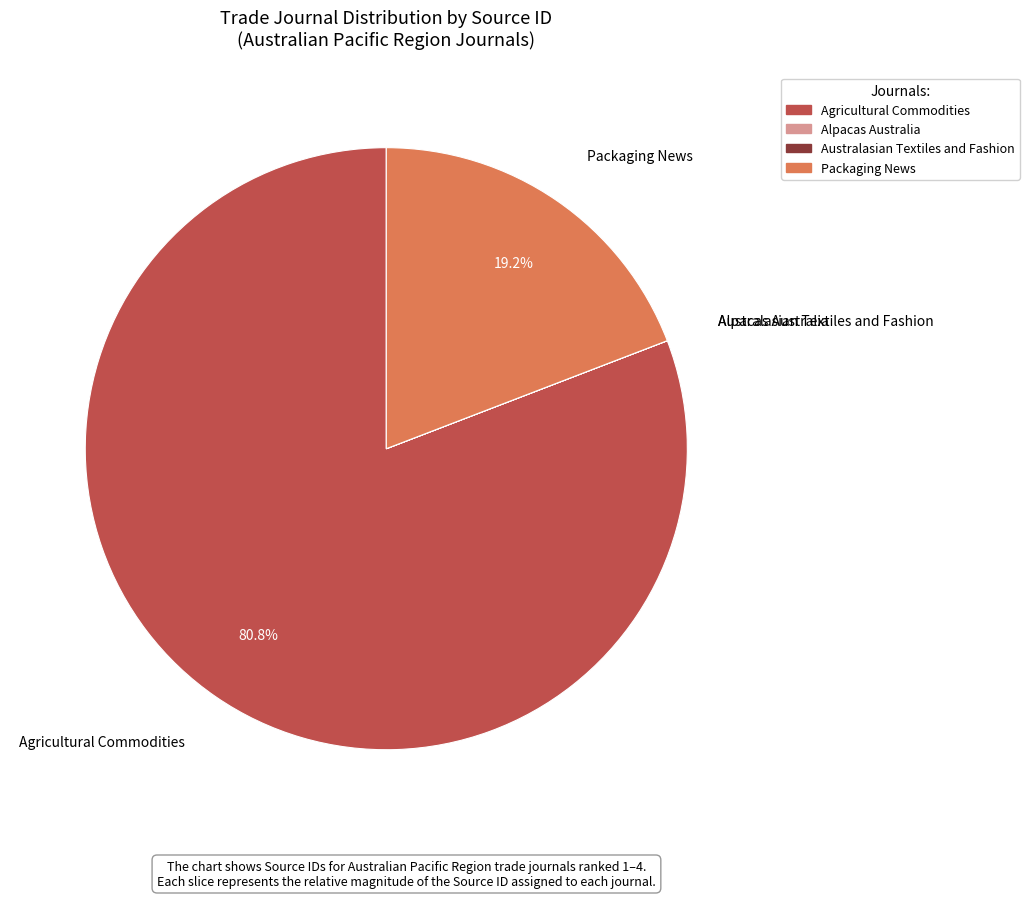

What is the largest slice in the pie chart?

Agricultural Commodities